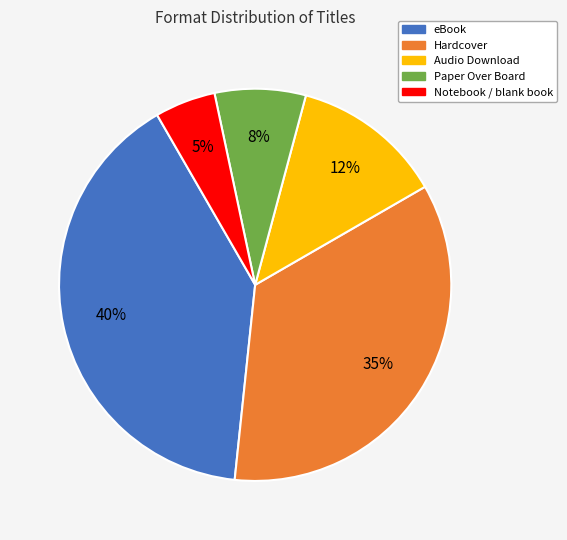

Which category has the smallest portion of the pie?

Notebook / blank book